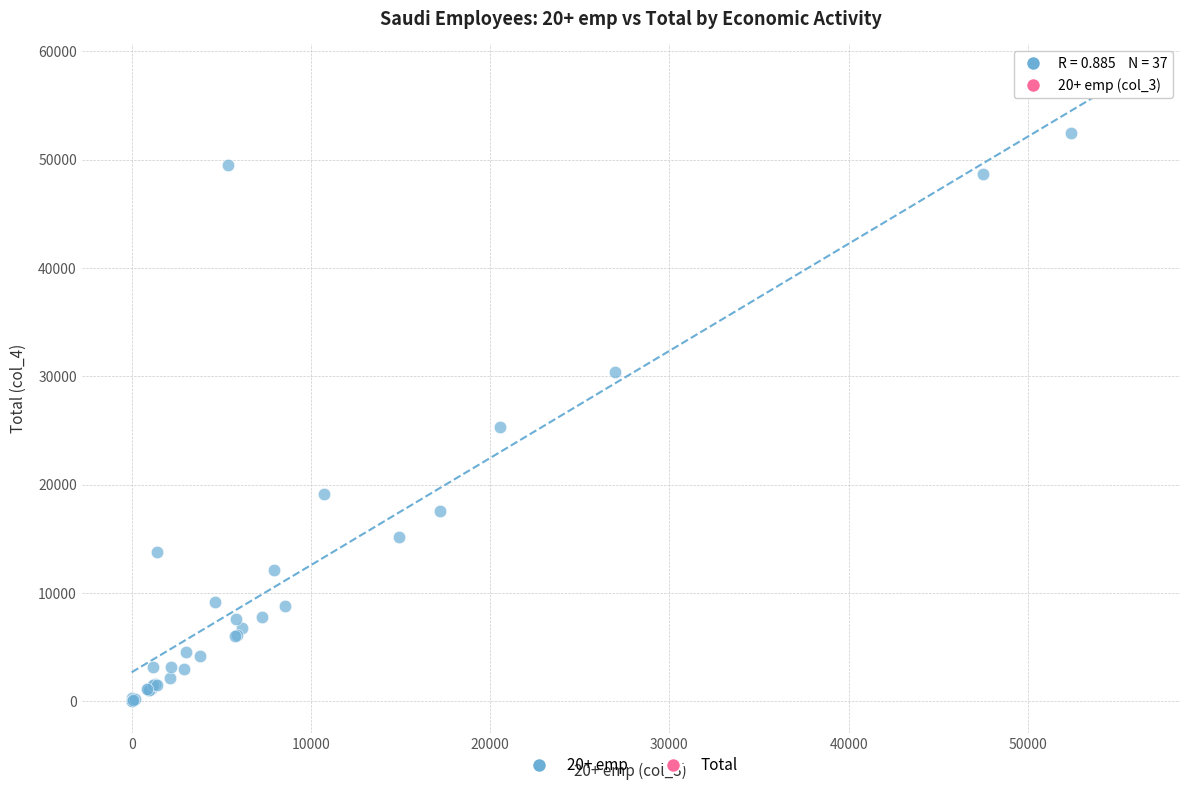

What Y value in the scatter plot is closest to 28520?

30384